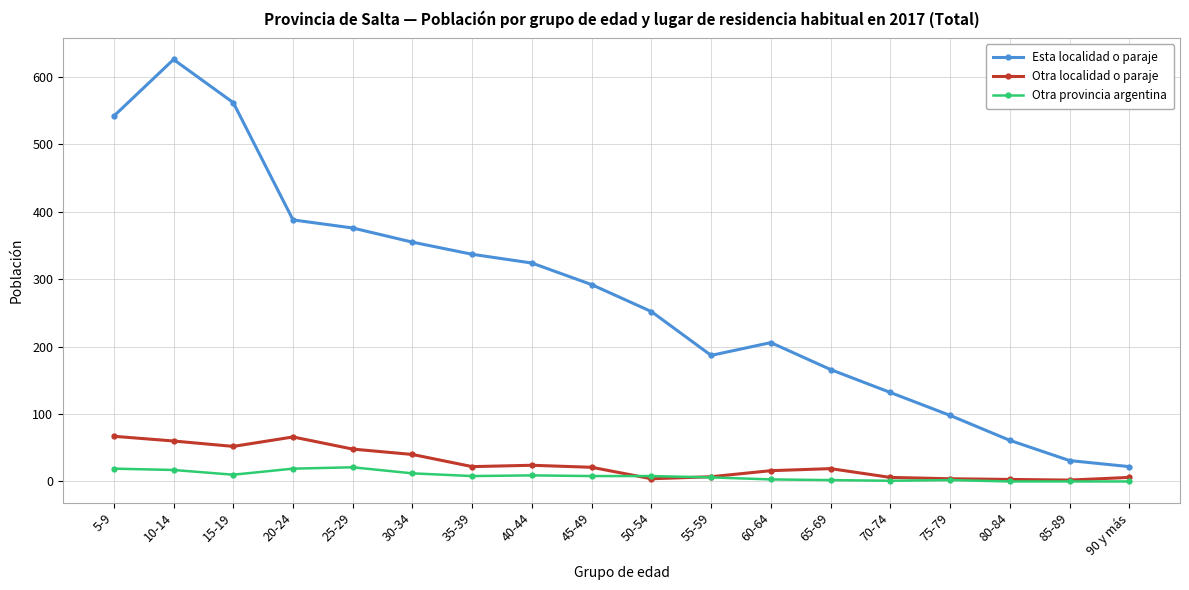

True or false: Esta localidad o paraje has more than 0 interior local peaks.

True